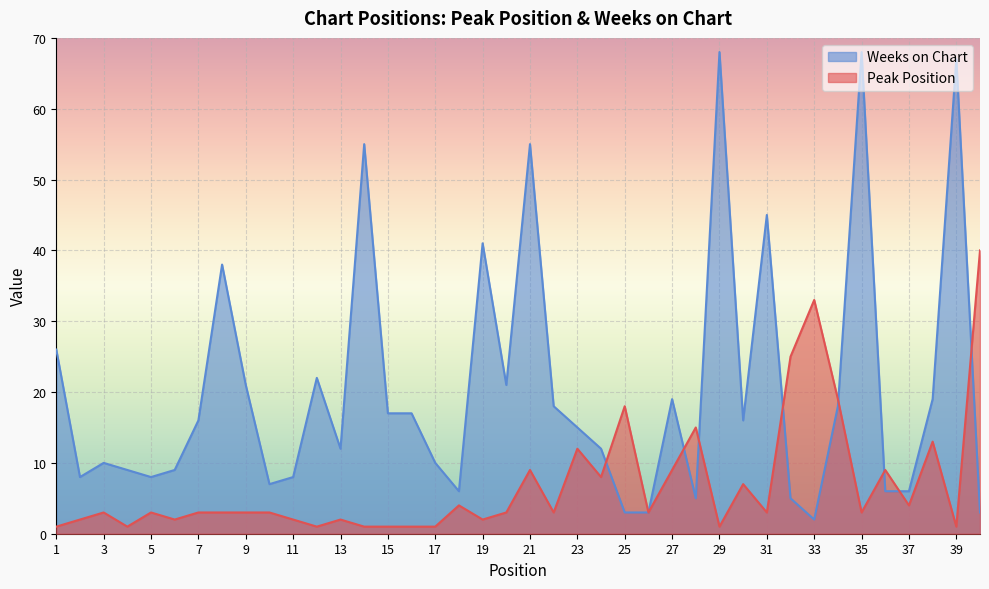

At how many categories does at least one series exceed 13?

26